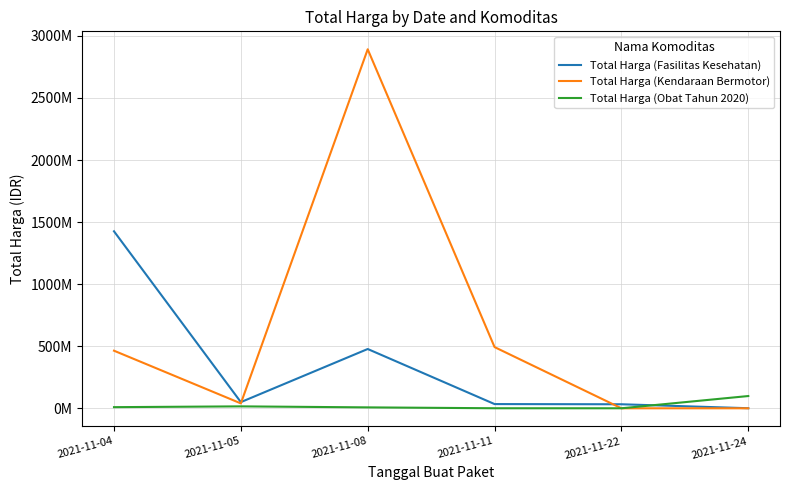

Does the chart have visible grid lines?

Yes